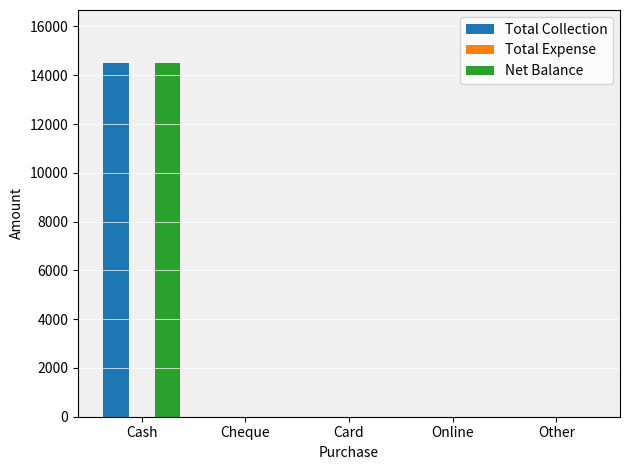

At which category is the sum across all series the highest?

Cash